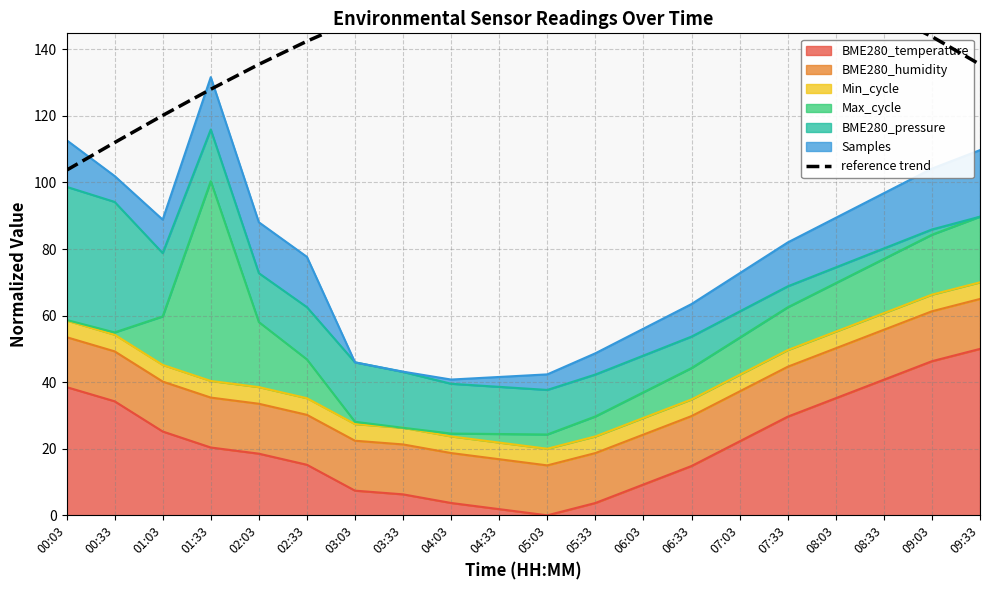

What is the value of the 14th point from the left?

166.9